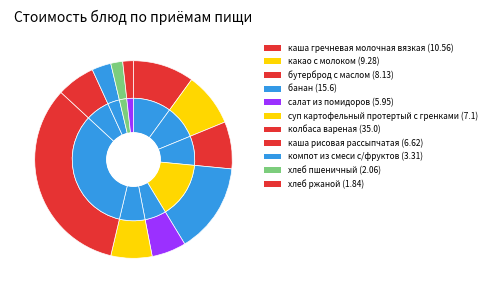

Is компот из смеси с/фруктов the majority of the pie?

No